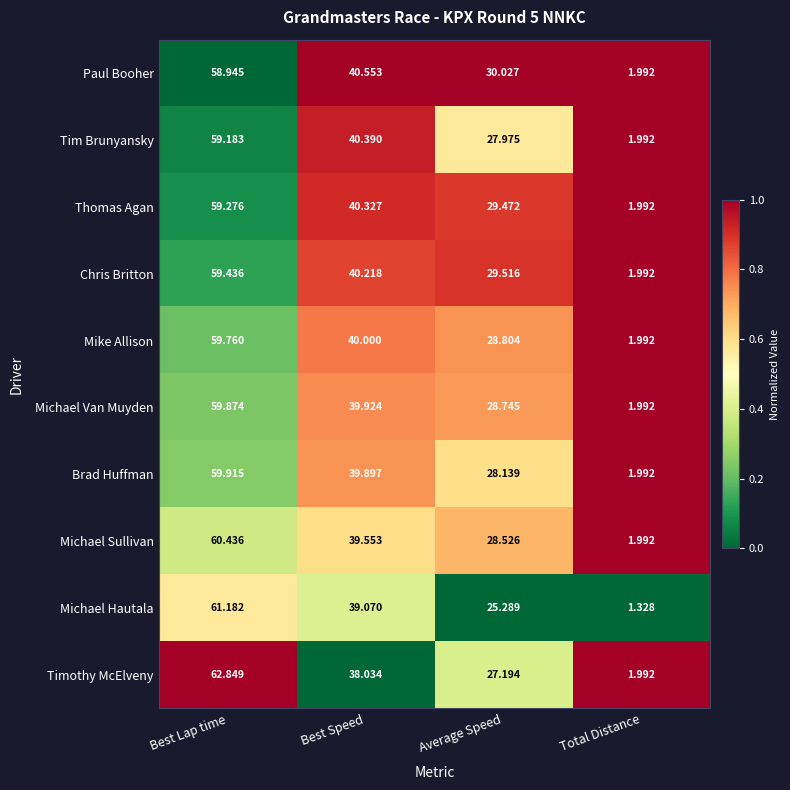

Which series changed the most between Best Speed and Total Distance?

Paul Booher